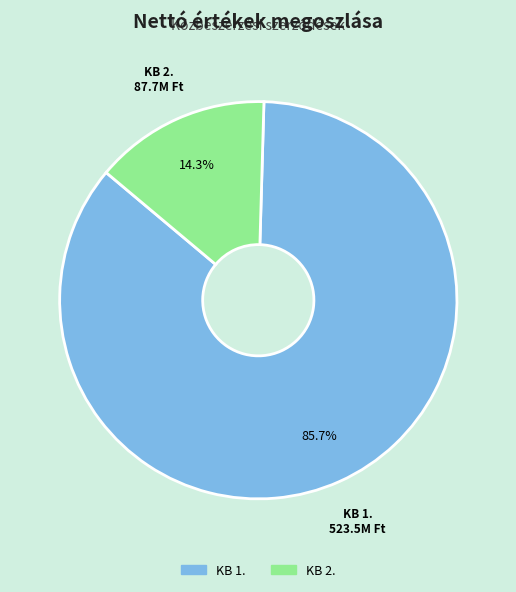

What percentage is the KB 1. slice, to the nearest percent?

86%